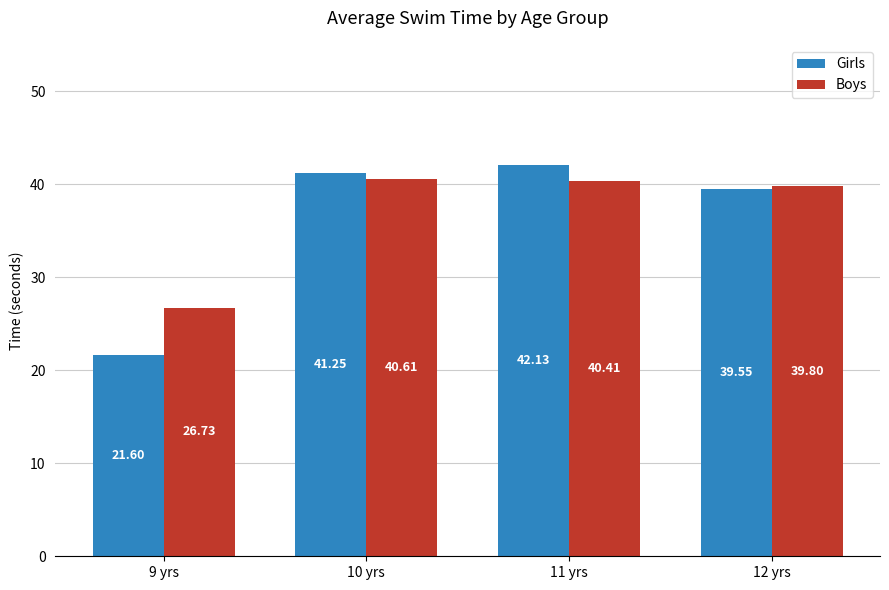

What position from the right is 12 yrs?

1